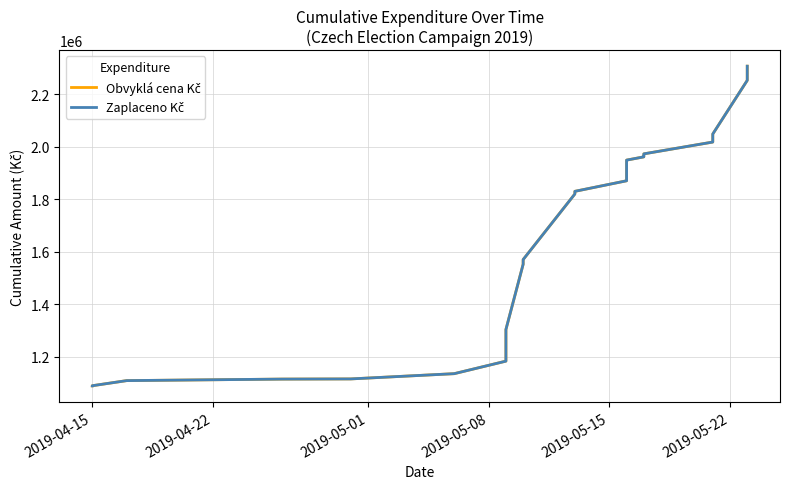

Which category has the lowest value across all series?

2019-04-15